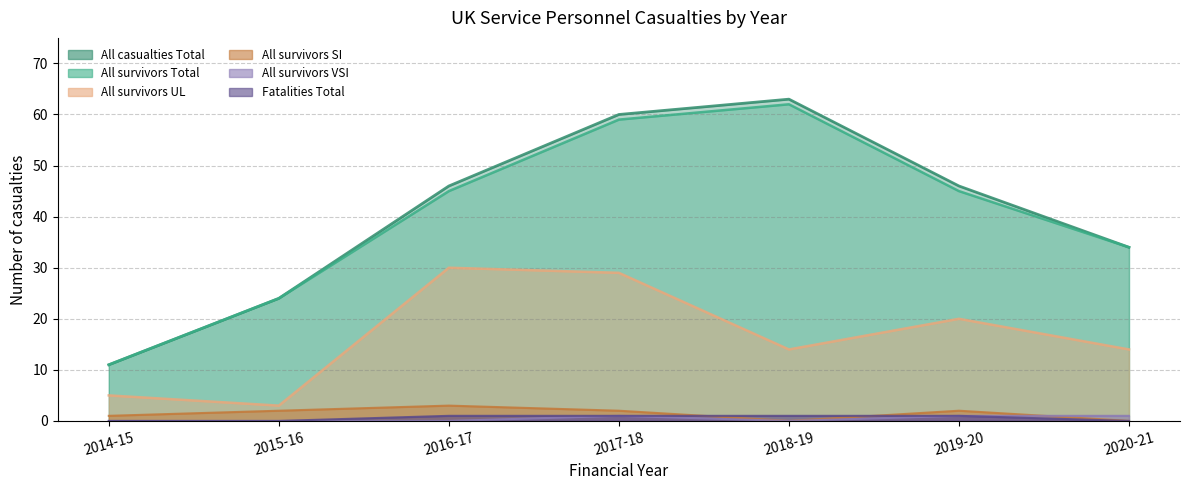

True or false: All survivors SI has a value of 2 at 2018-19.

False